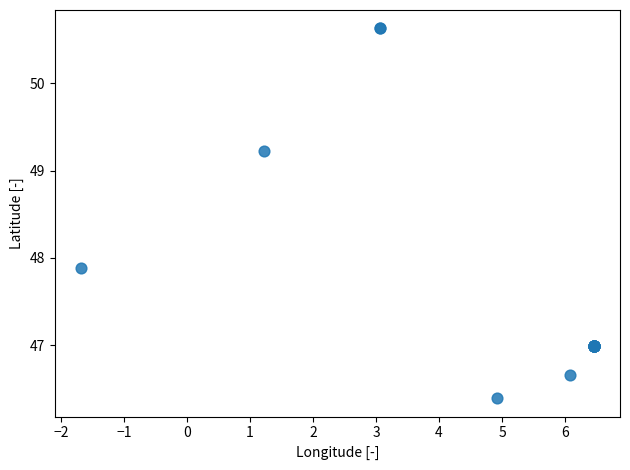

What Y value in the scatter plot is closest to 48?

47.9